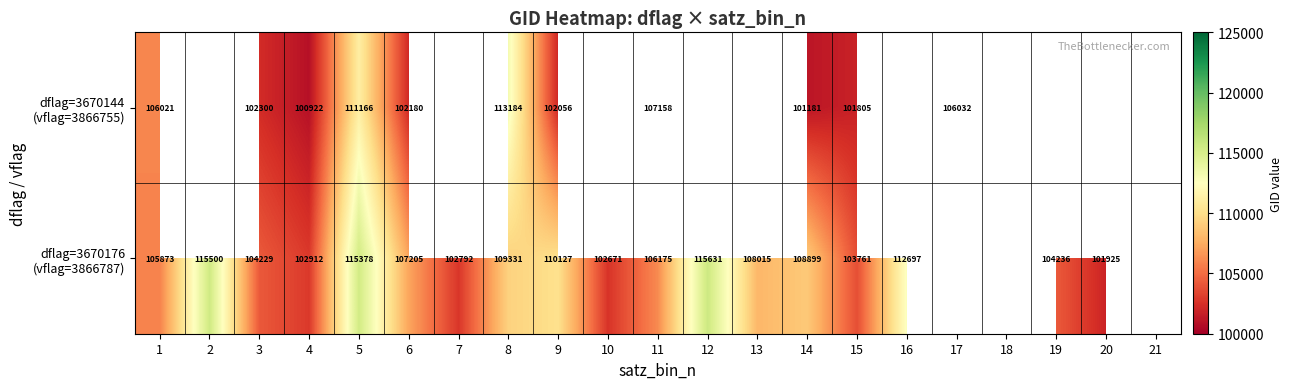

Which series has the widest spread of values?

dflag=3670176 (vflag=3866787)